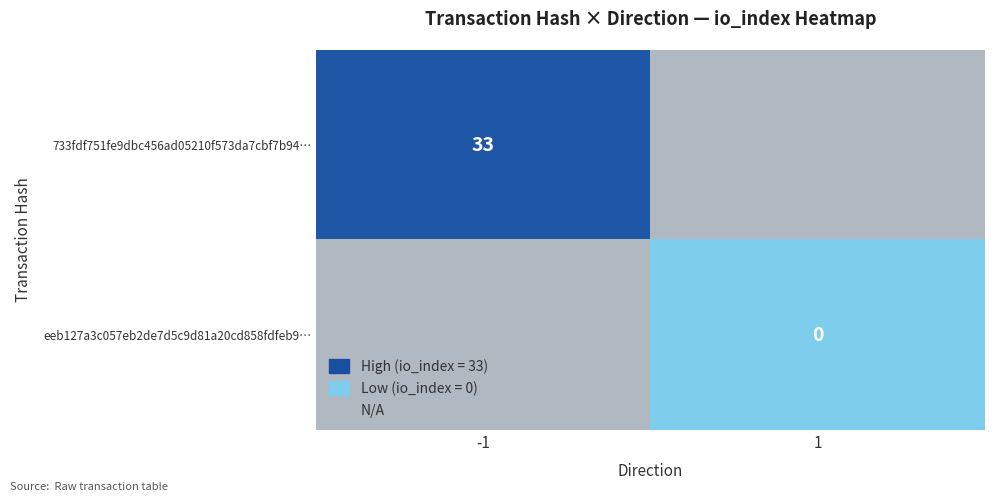

How many categories are shown in the chart?

2